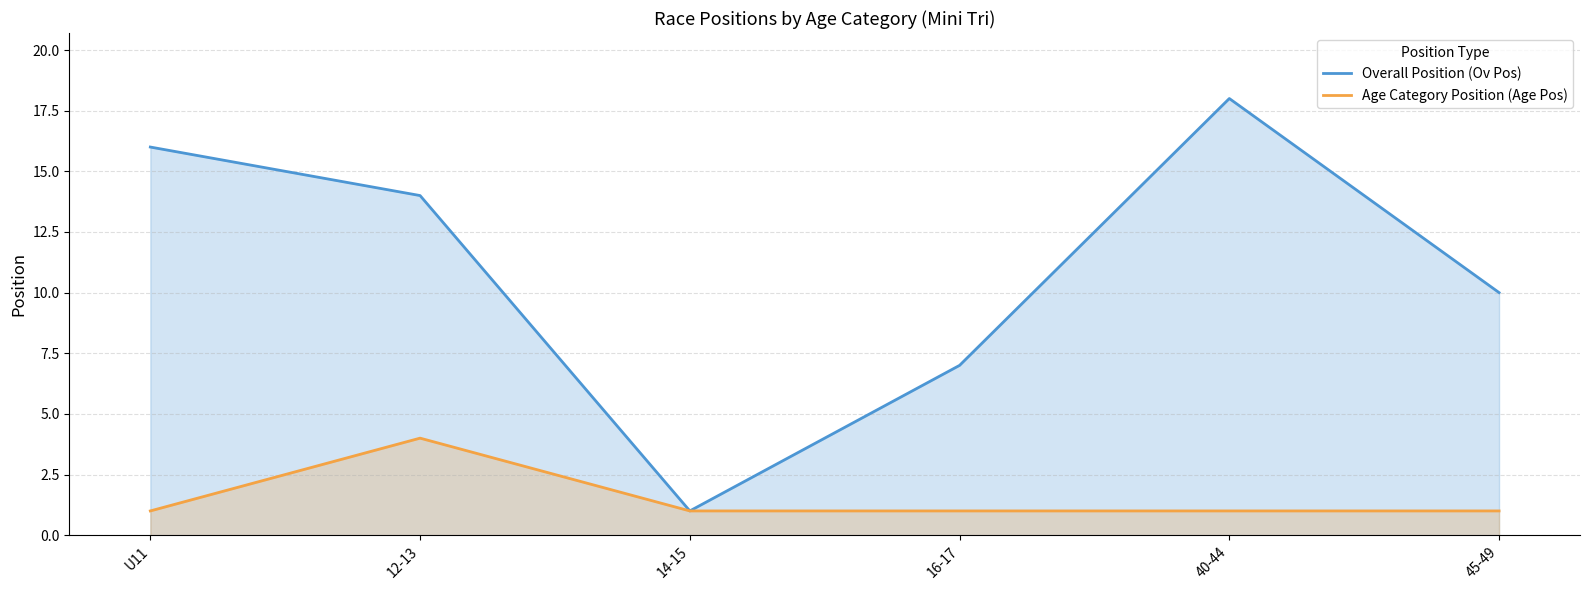

How many series are shown in this chart?

2